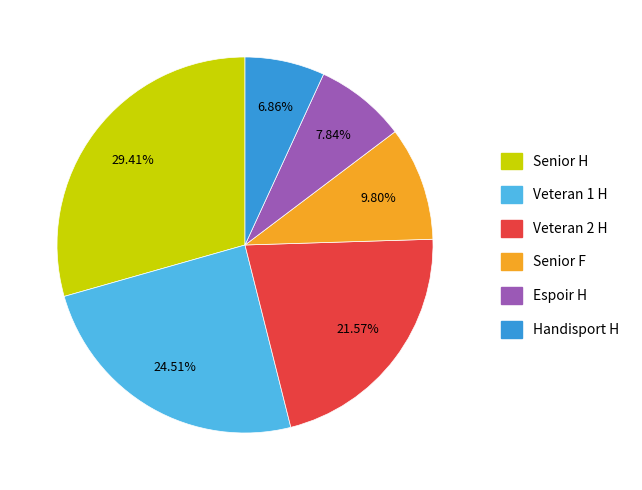

Does any single category account for the majority?

No